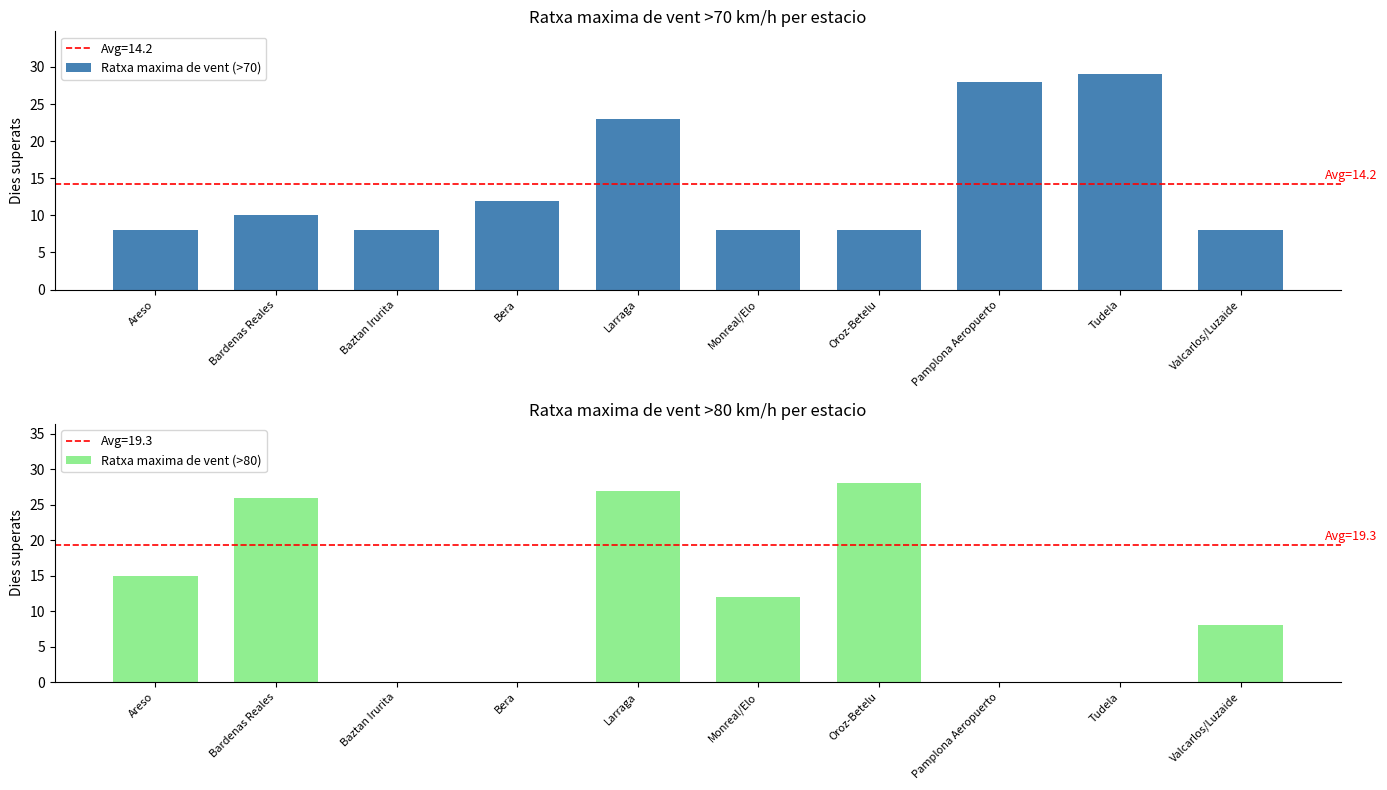

True or false: Ratxa maxima de vent (>80) has a value of 7 at Larraga.

False